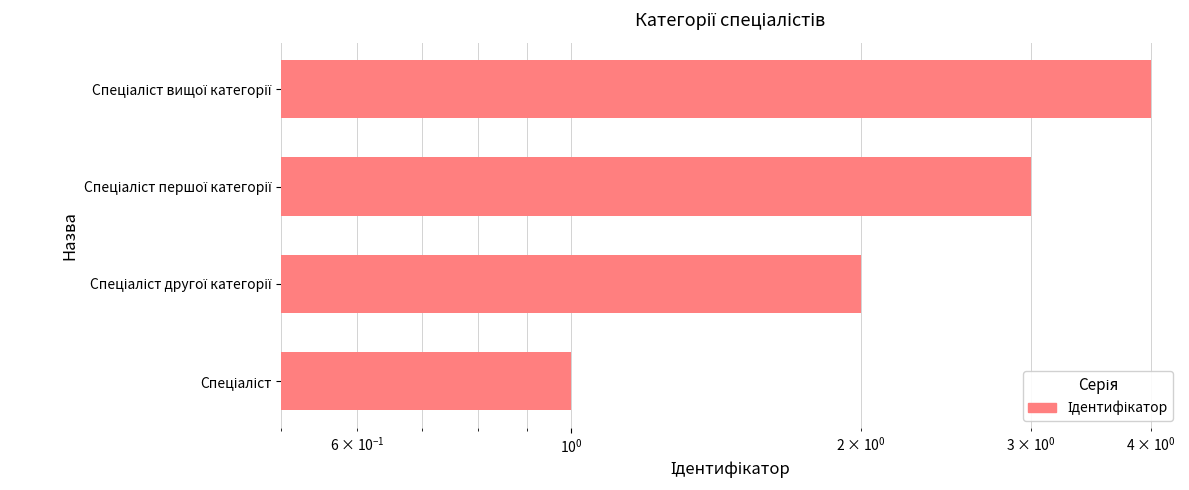

Reading left to right, extract all data points from this chart.

1	2	3	4